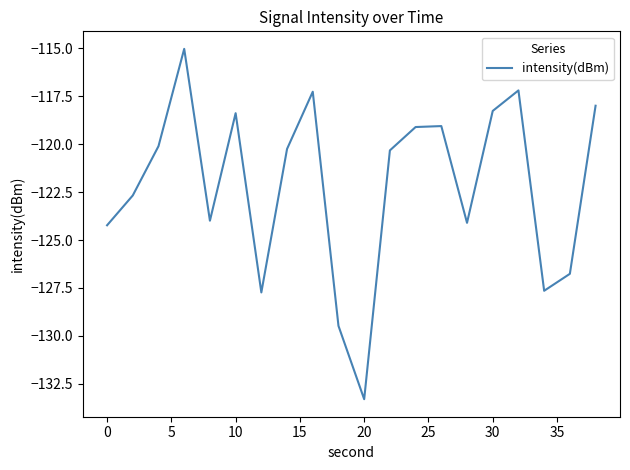

What is the maximum value shown in the chart?

-115.0